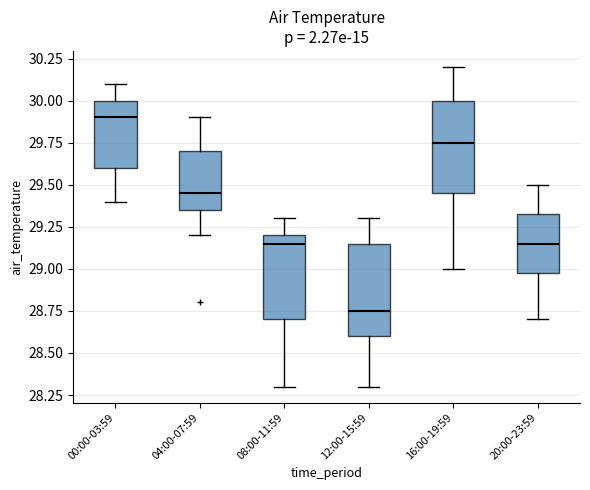

Where is the upper edge of the box for 16:00-19:59 on the y-axis? The values are not printed on the chart, so give them approximately, as read against the axis.

30.00